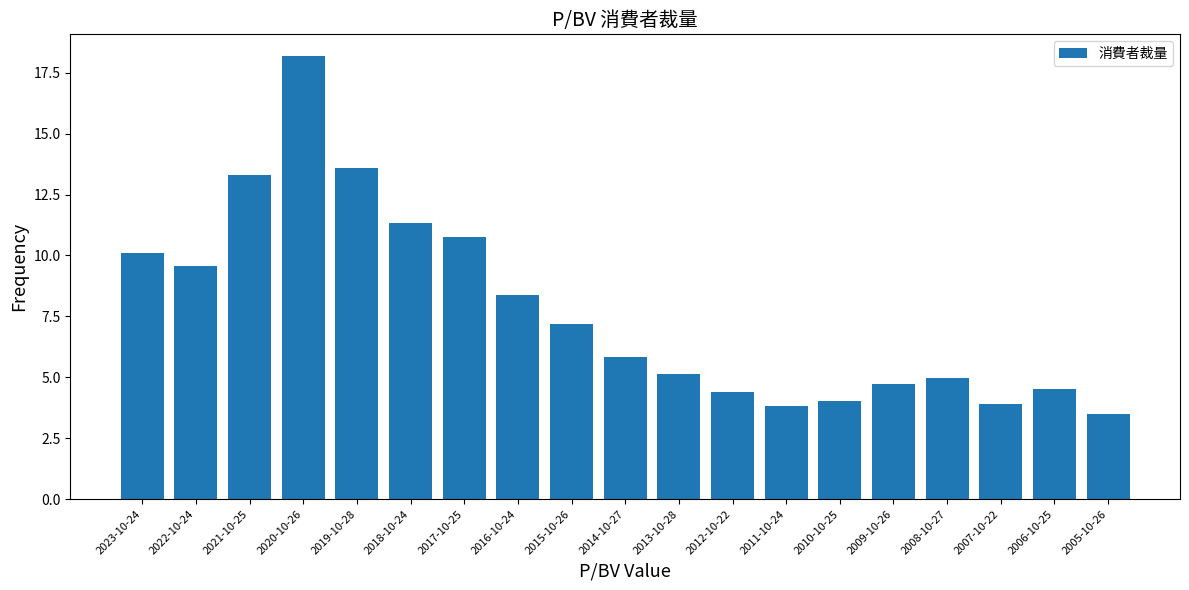

What is the greatest value displayed?

18.2